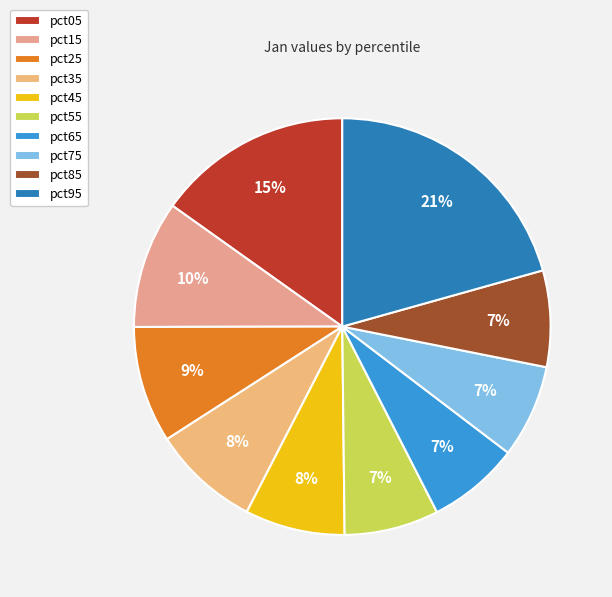

Is it true that pct65 is 7% of the pie?

True